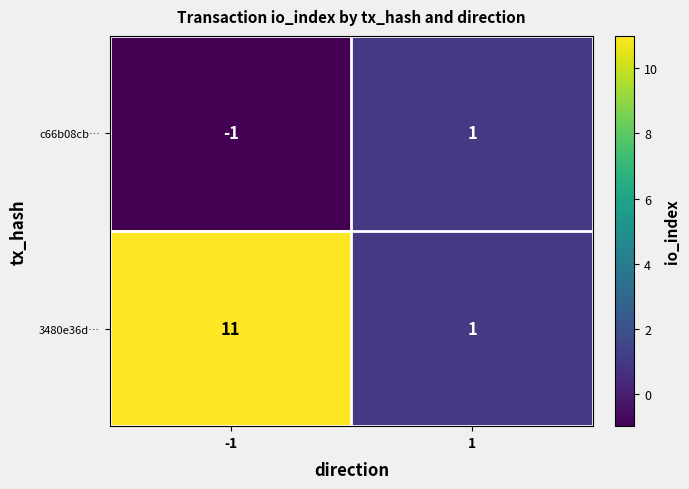

Between -1 and 1, which series saw the biggest shift?

3480e36d…